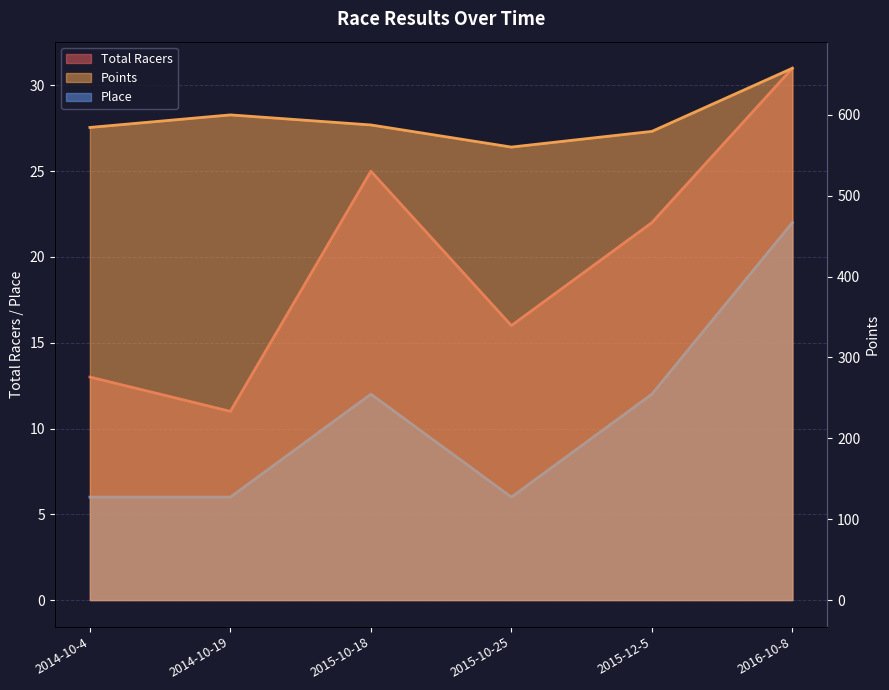

Reading left to right, transcribe all the data shown in this chart.

Total Racers: 2014-10-4=13.0	2014-10-19=11.0	2015-10-18=25.0	2015-10-25=16.0	2015-12-5=22.0	2016-10-8=31.0
Points: 2014-10-4=584.5	2014-10-19=600.0	2015-10-18=587.6	2015-10-25=560.2	2015-12-5=579.6	2016-10-8=657.7
Place: 2014-10-4=6.0	2014-10-19=6.0	2015-10-18=12.0	2015-10-25=6.0	2015-12-5=12.0	2016-10-8=22.0